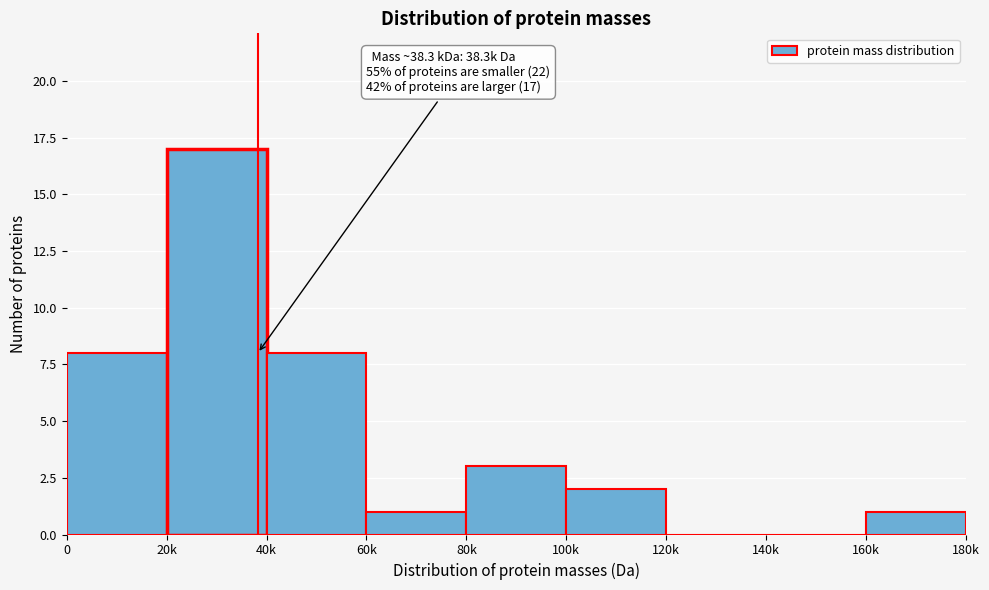

Reading left to right, list all the values displayed in this chart.

0=8	20k=17	40k=8	60k=1	80k=3	100k=2	120k=0	140k=0	160k=1